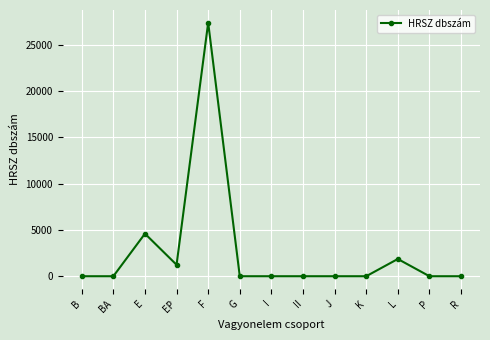

The value at I is -16885. True or false?

False